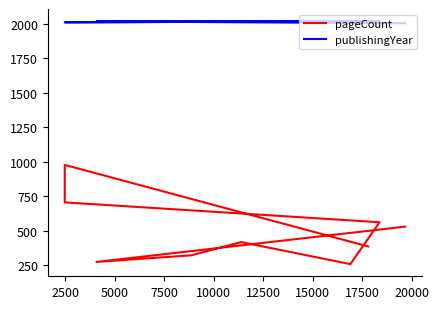

In publishingYear, how many points are higher than both neighbors (excluding endpoints)?

2